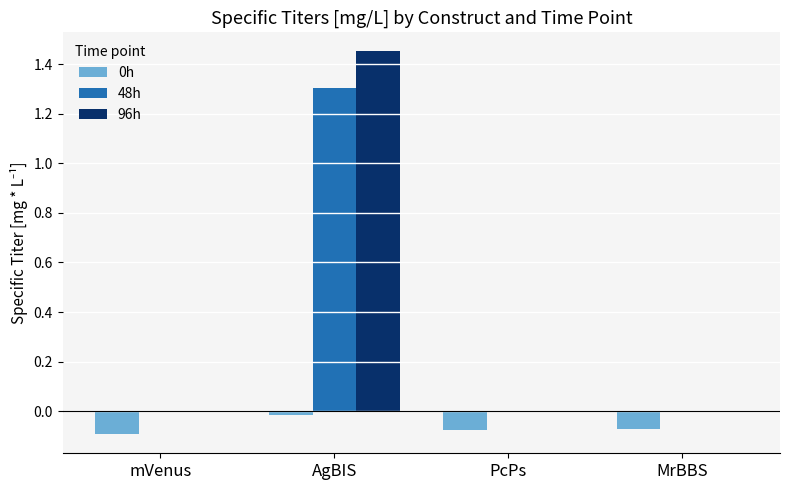

True or false: 96h has a value of 0.0 at MrBBS.

True